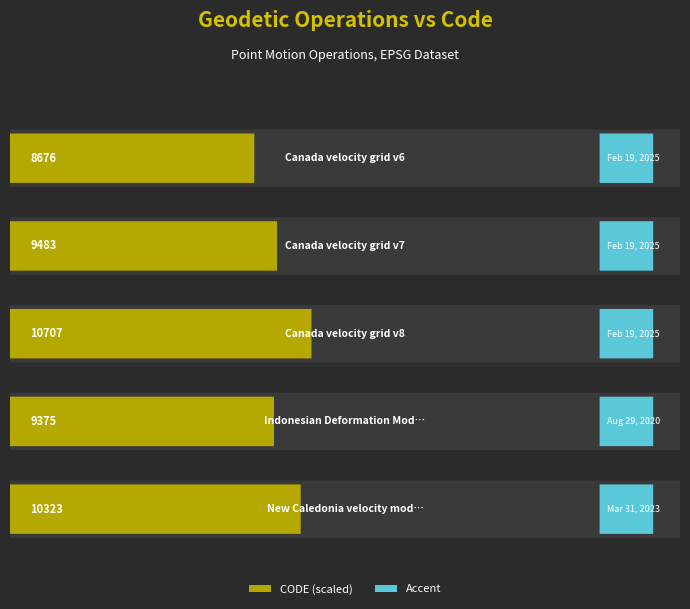

What is the difference between the maximum and minimum values?

2031